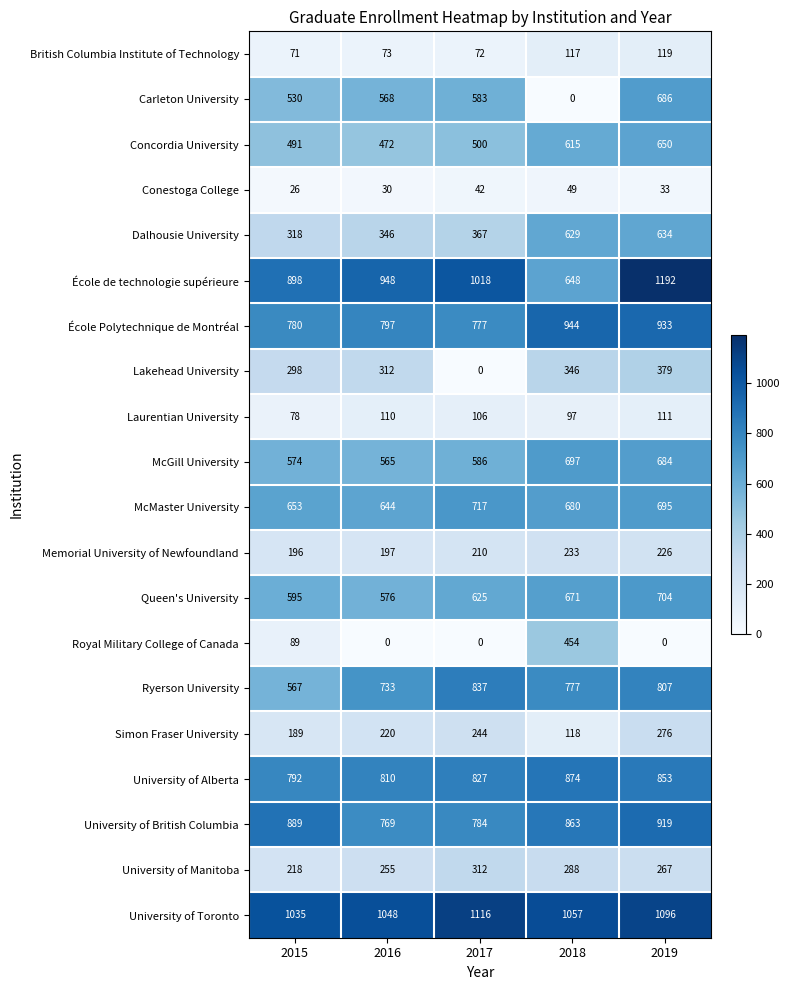

Is it true that Ryerson University equals 312 at 2015?

False